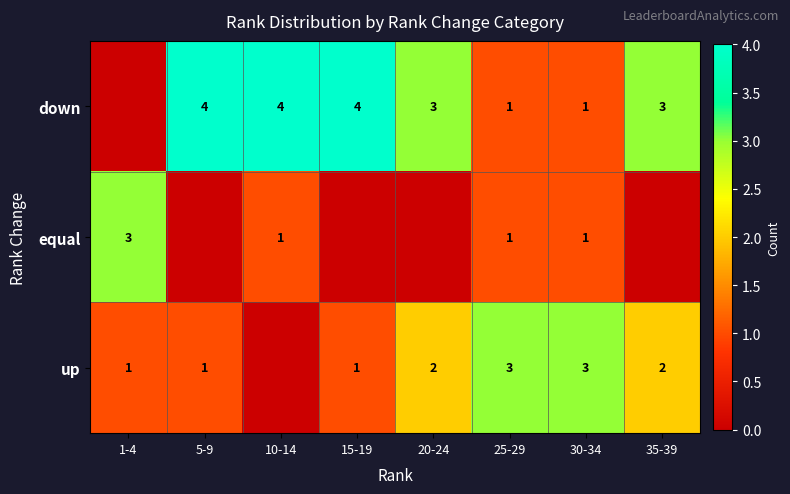

Is it true that down equals 1 at 5-9?

False